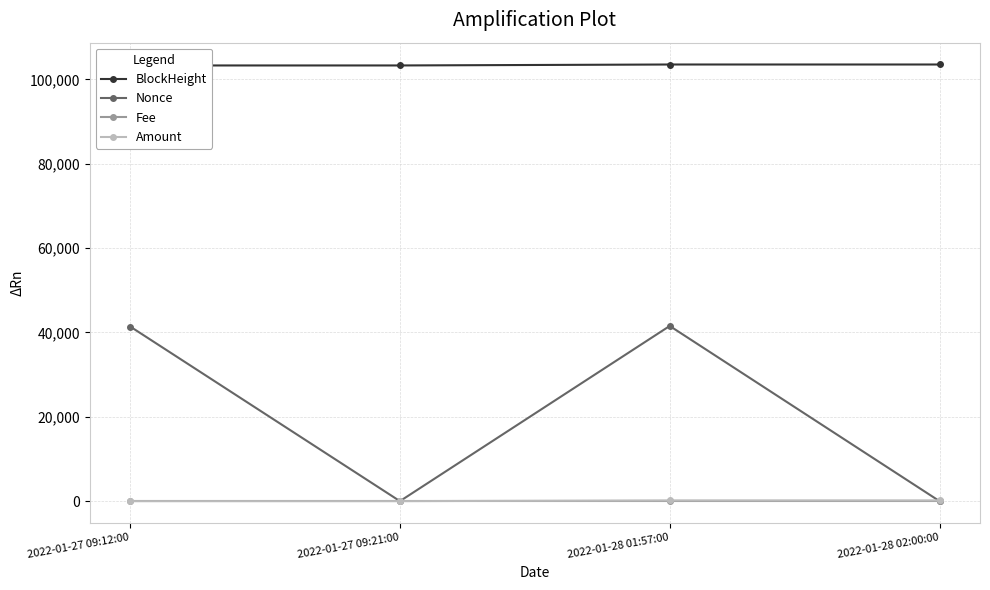

What is the label of the 4th point from the right?

2022-01-27 09:12:00